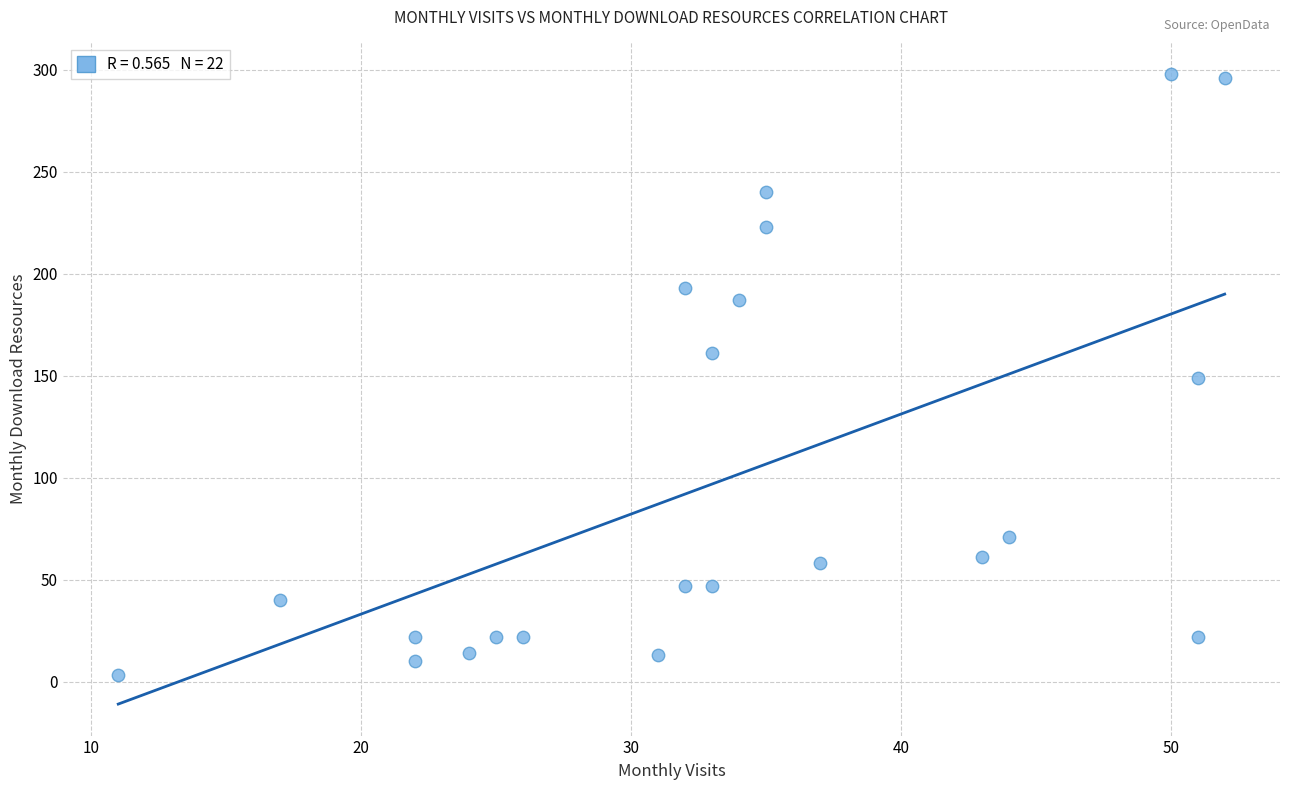

What is the range of X values (max minus min)?

41